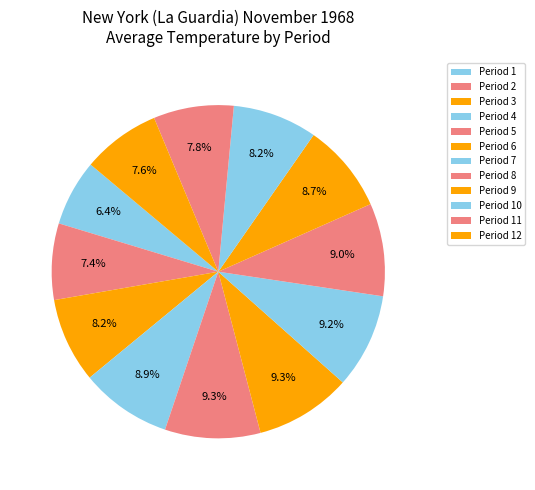

Is there a majority slice in this chart?

No